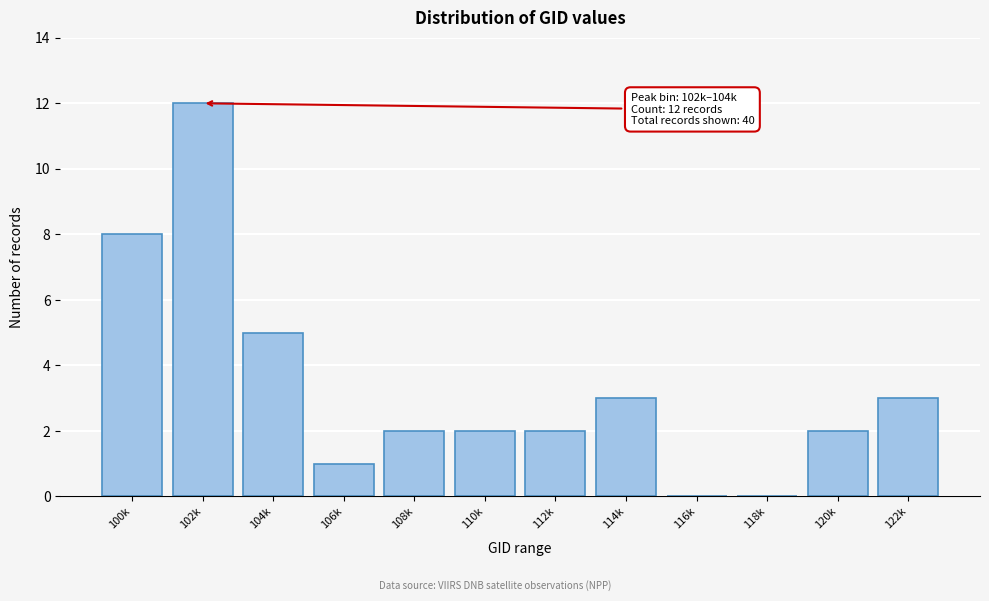

Reading left to right, transcribe all the data shown in this chart.

100k=8	102k=12	104k=5	106k=1	108k=2	110k=2	112k=2	114k=3	116k=0	118k=0	120k=2	122k=3